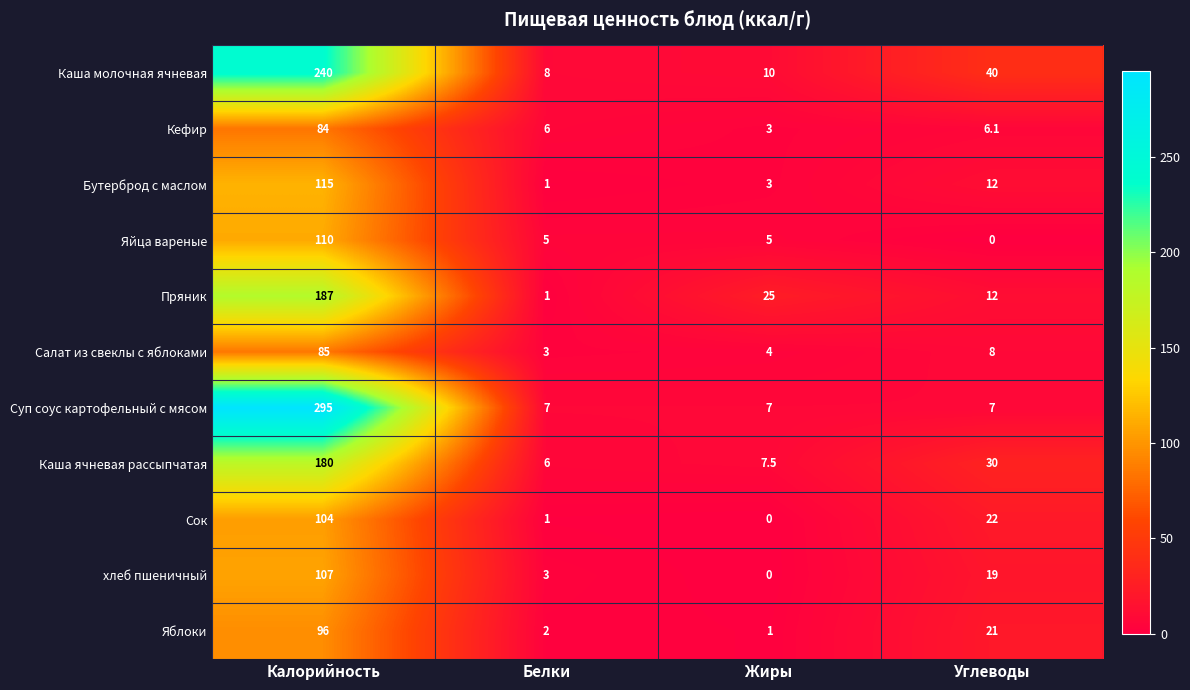

Where is Каша ячневая рассыпчатая nearest to the value 93?

Углеводы